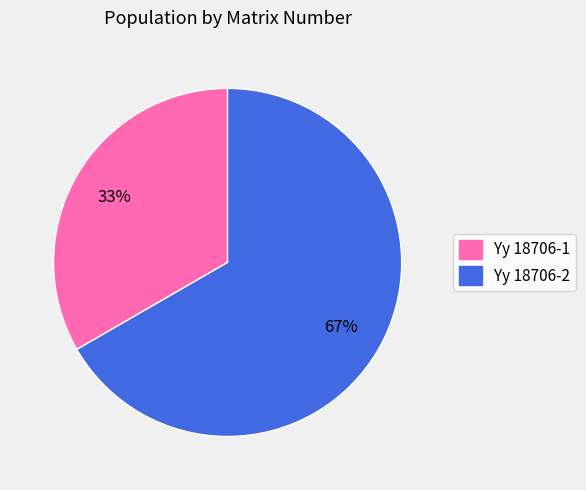

Which category has the biggest portion of the pie?

Yy 18706-2